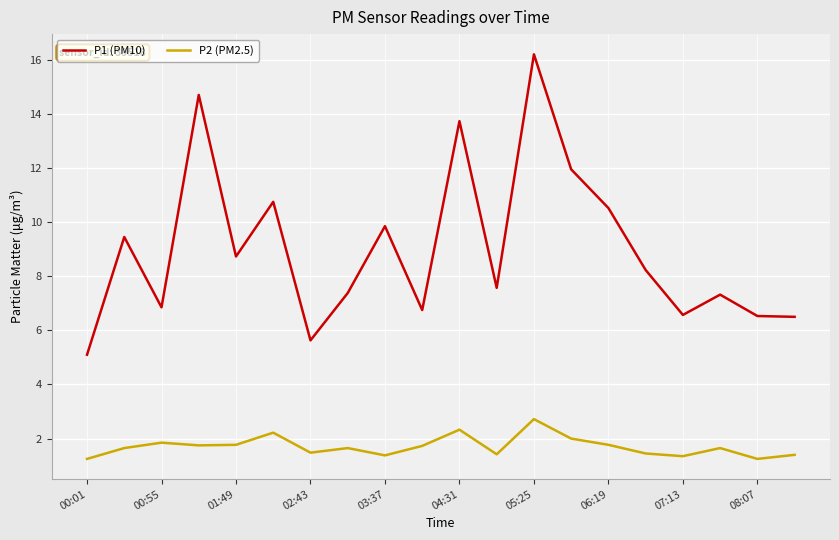

At how many categories does at least one series exceed 8?

10